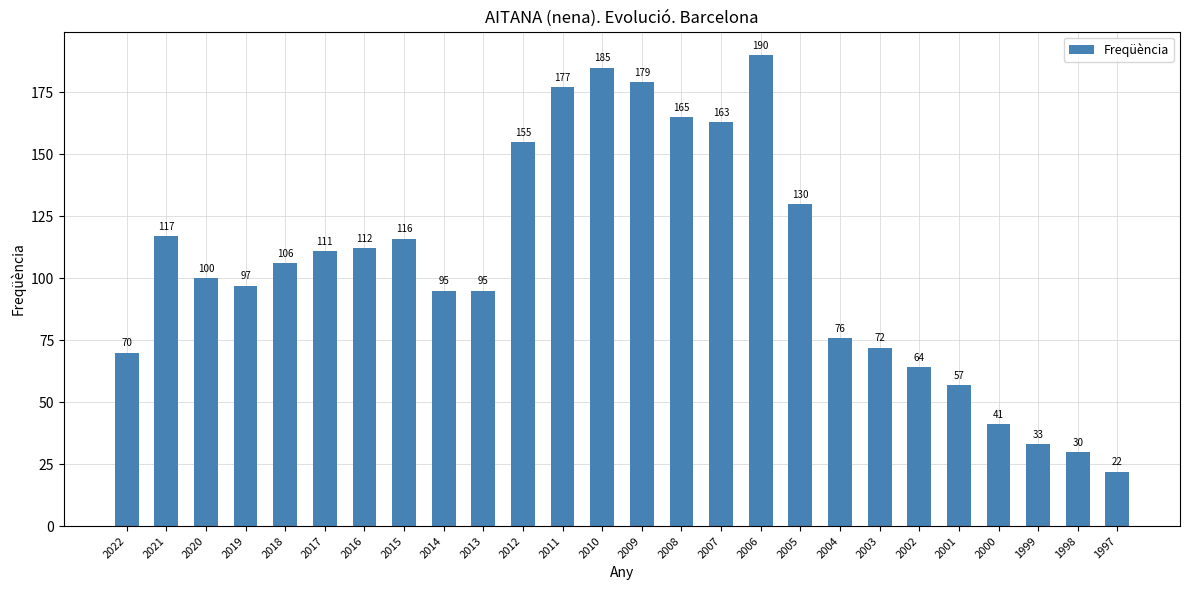

What is the difference between the values at 2000 and 1998?

11